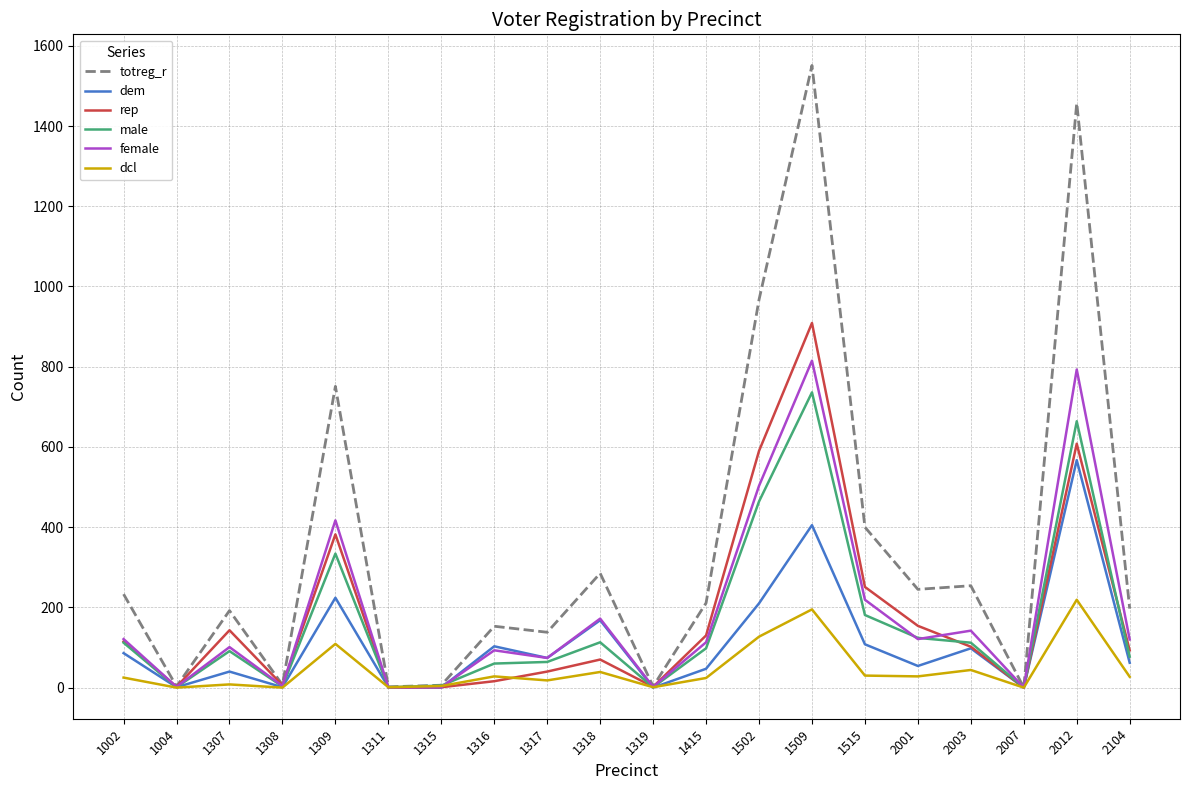

Where does the female series first go above 120?

1002